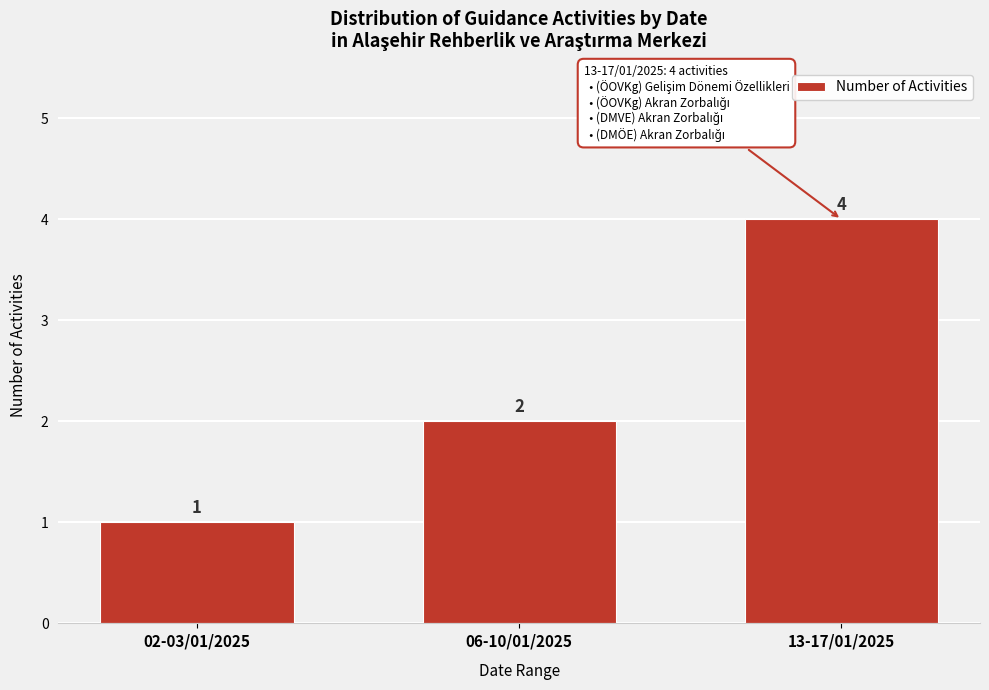

Reading right to left, transcribe all the data shown in this chart.

4	2	1